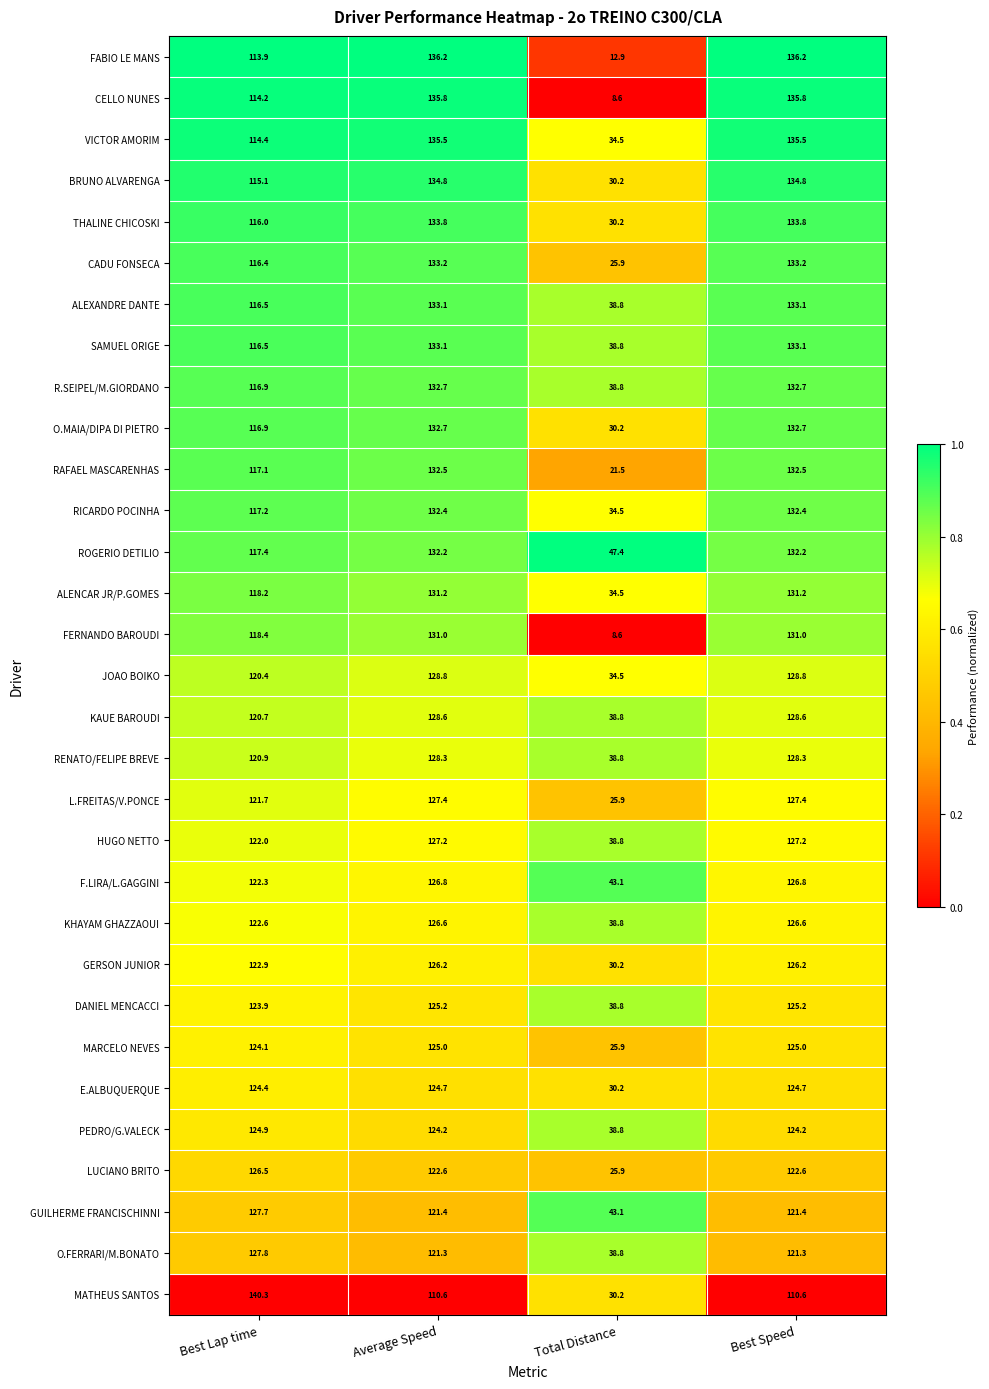

What is the difference between the maximum and minimum values in the KAUE BAROUDI series?

89.8